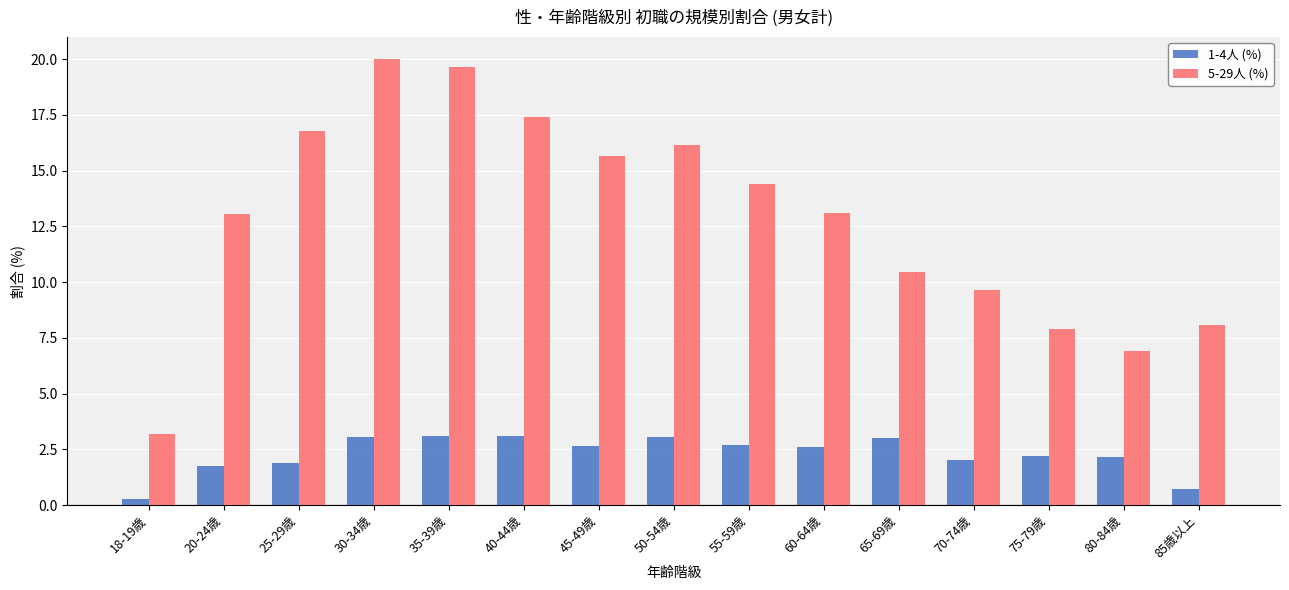

The 5-29人 (%) series shows 3.2 at 55-59歳. True or false?

False